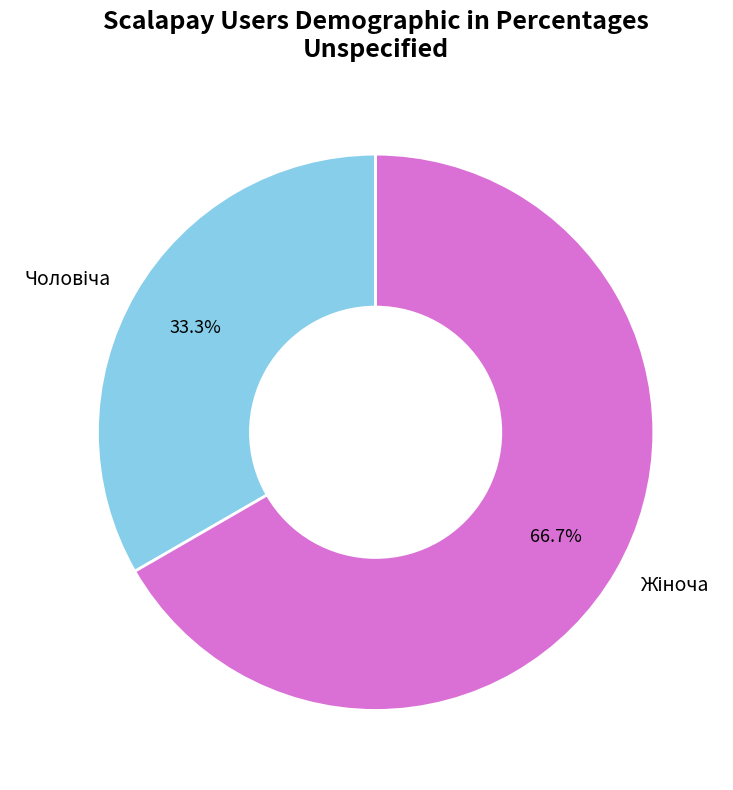

Is there any slice that represents more than half of the pie?

Yes